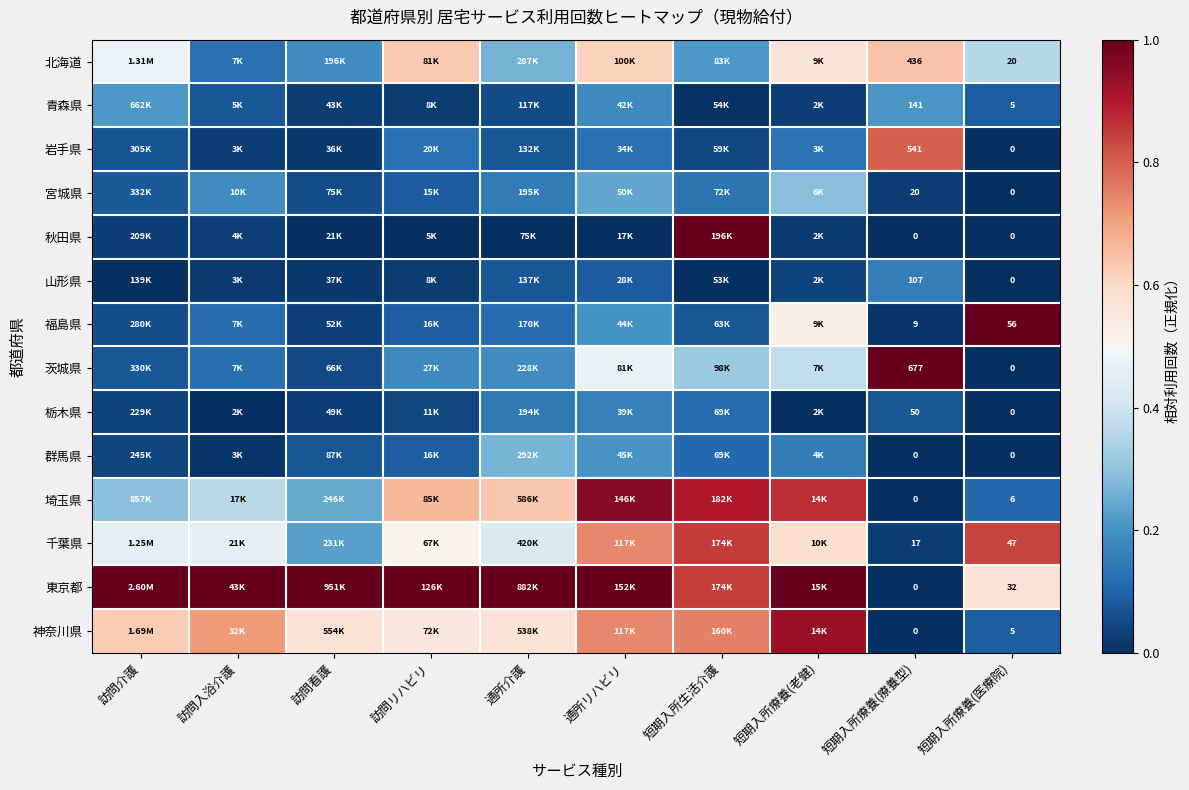

At 通所介護, list the series in order from smallest to largest.

秋田県, 青森県, 岩手県, 山形県, 福島県, 栃木県, 宮城県, 茨城県, 北海道, 群馬県, 千葉県, 神奈川県, 埼玉県, 東京都